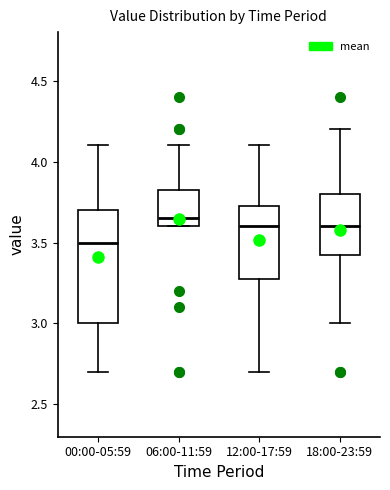

Which box is the tallest, from its lower edge to its upper edge?

00:00-05:59